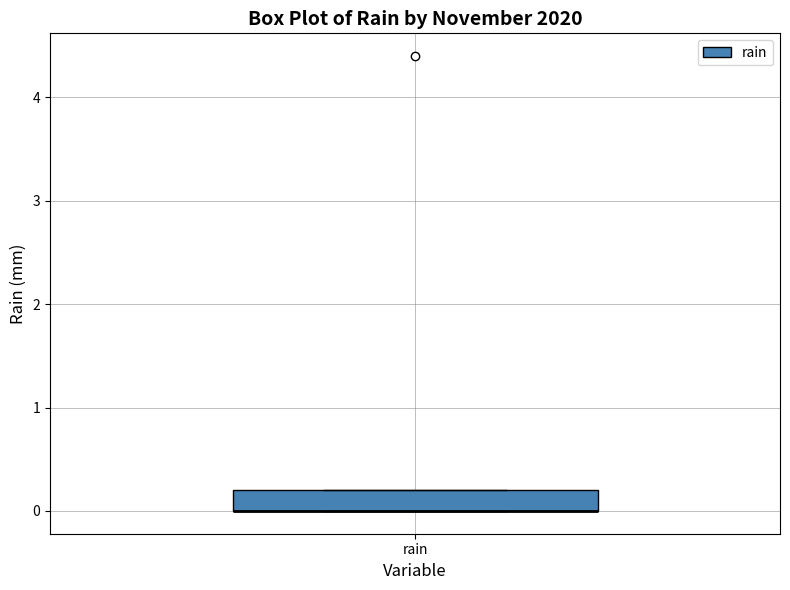

Read this box plot against the y-axis: the position of the median line, the range covered by the box, and the ends of both whiskers. The values are not printed on the chart, so give them approximately, as read against the axis.

median 0.0 (drawn on the box's lower edge), box 0.0 to 0.2, whiskers 0.0 to 0.2